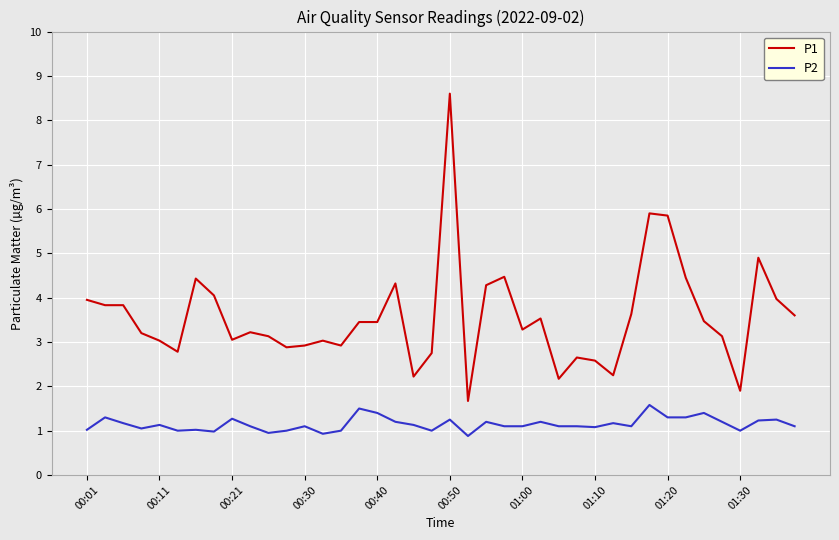

What is the difference between the maximum and minimum values in the P1 series?

6.9